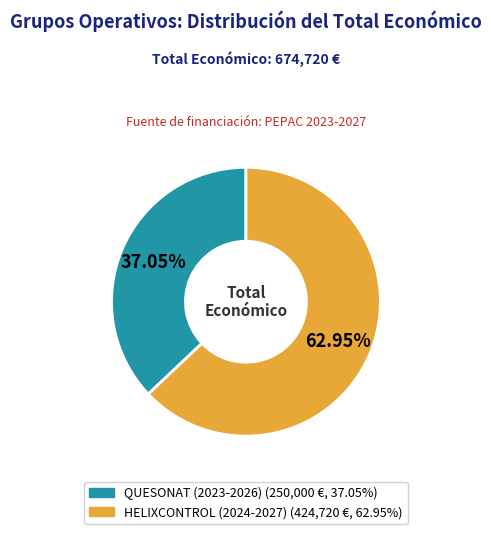

What is the total percentage of QUESONAT (2023-2026) and HELIXCONTROL (2024-2027)?

100.0%